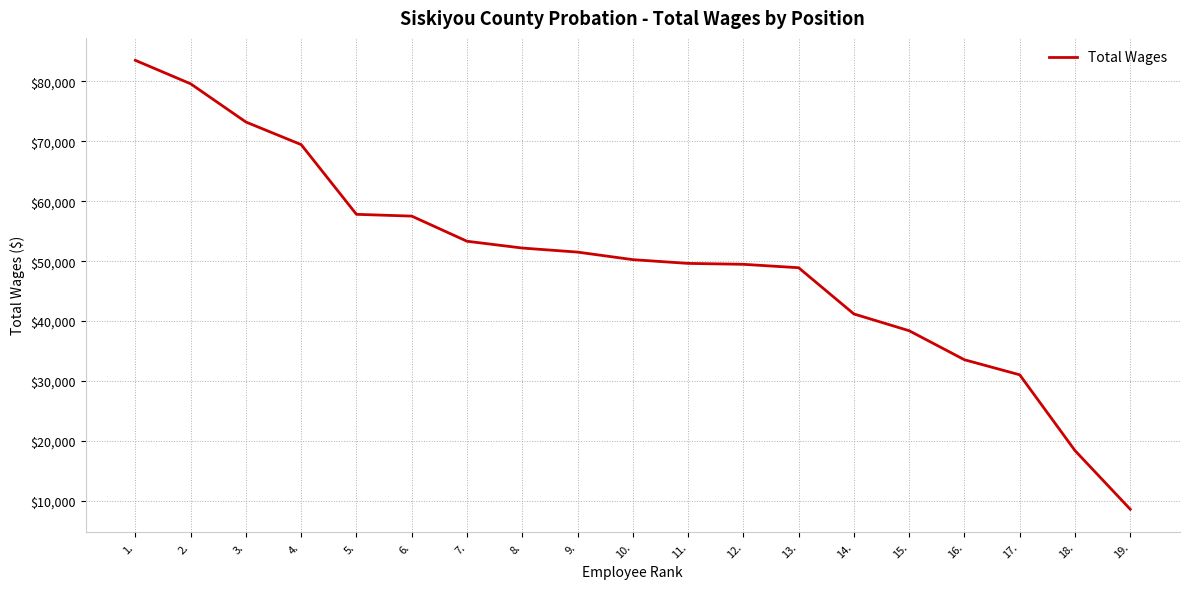

What is the change in value from 7. to 15.?

-14939